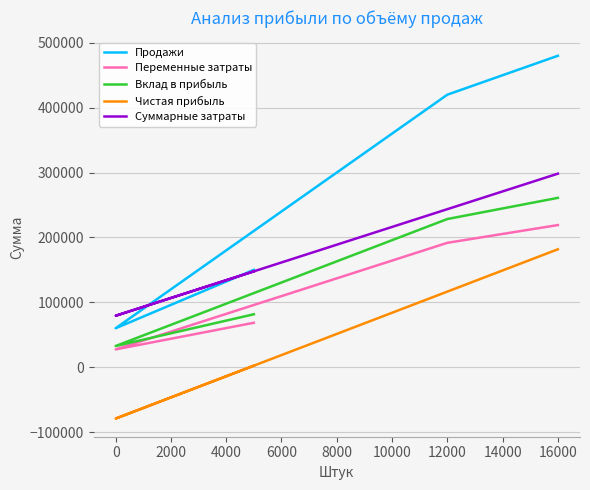

Which series has the largest total across all categories?

Продажи